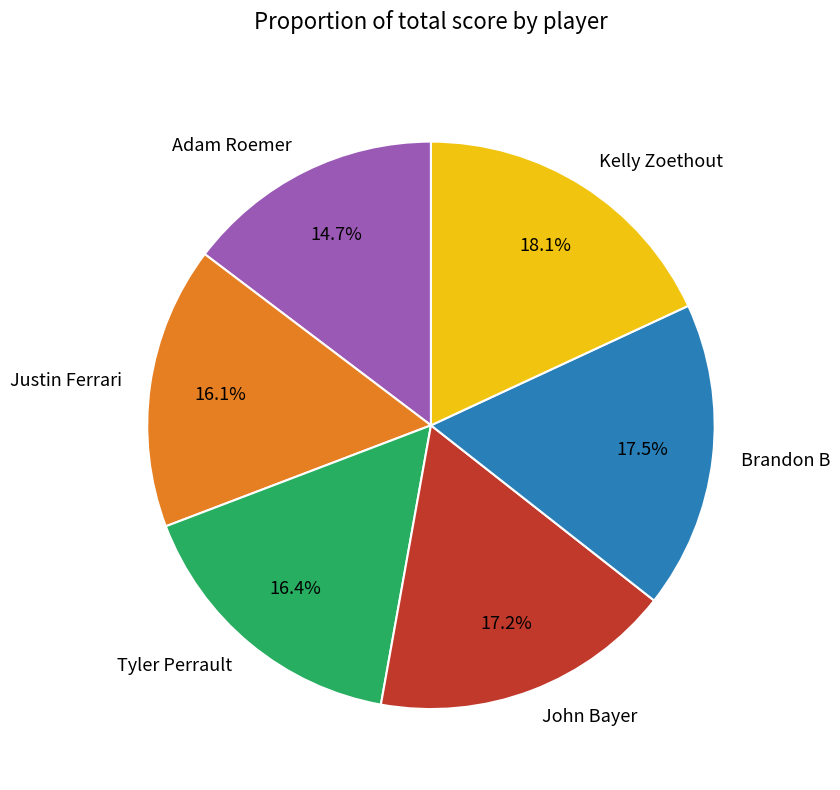

What is the largest slice in the pie chart?

Kelly Zoethout